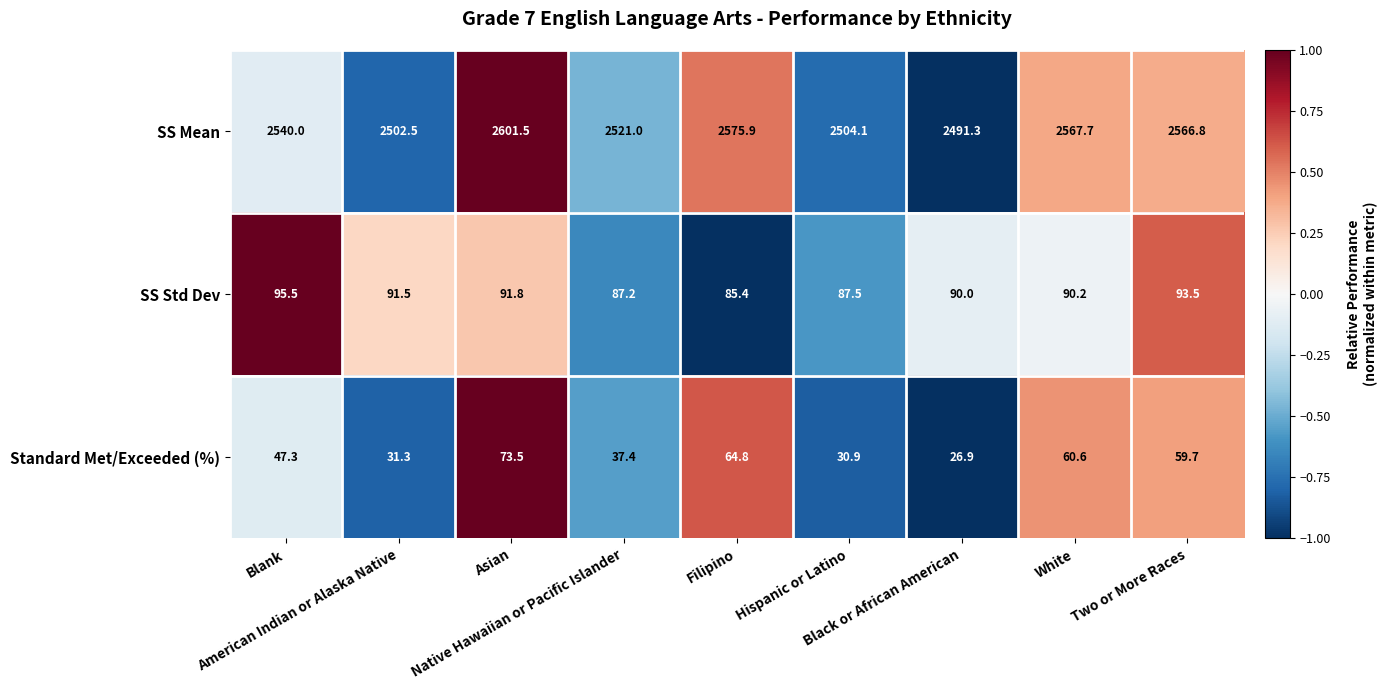

At which category is the sum across all series the highest?

Asian